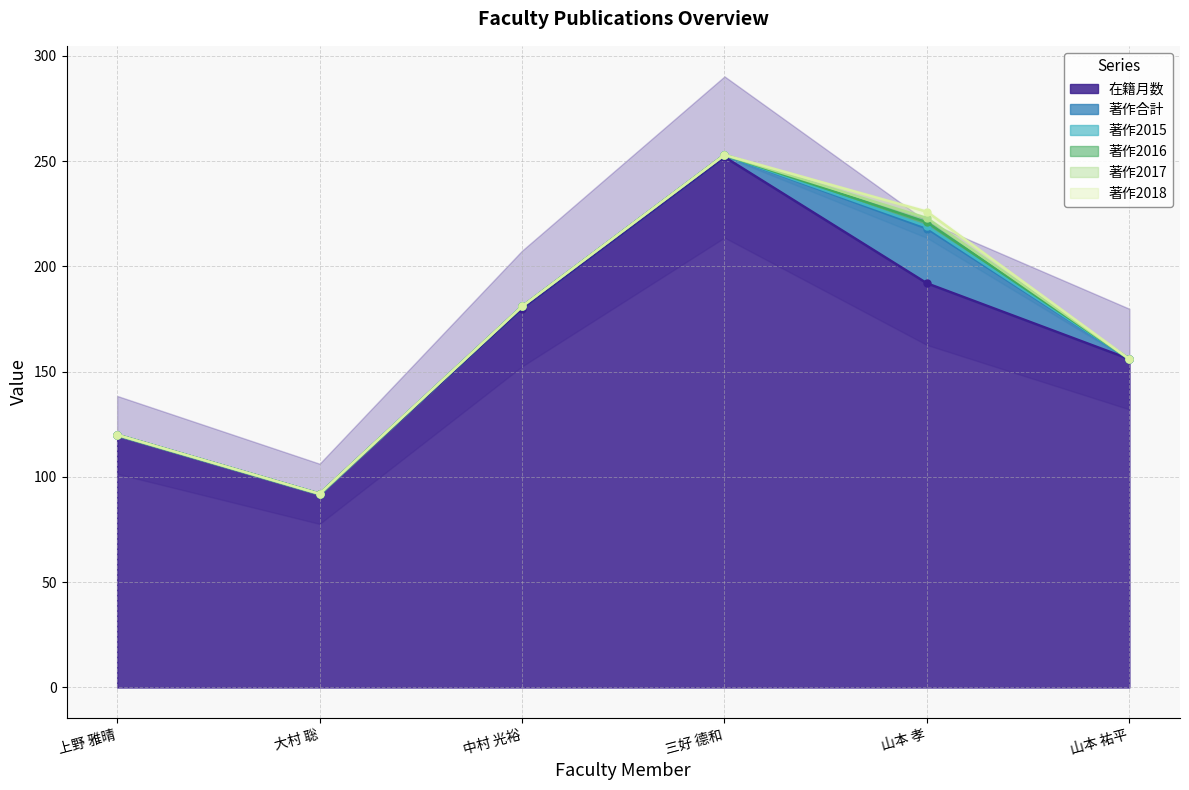

At how many categories does at least one series exceed 124?

4